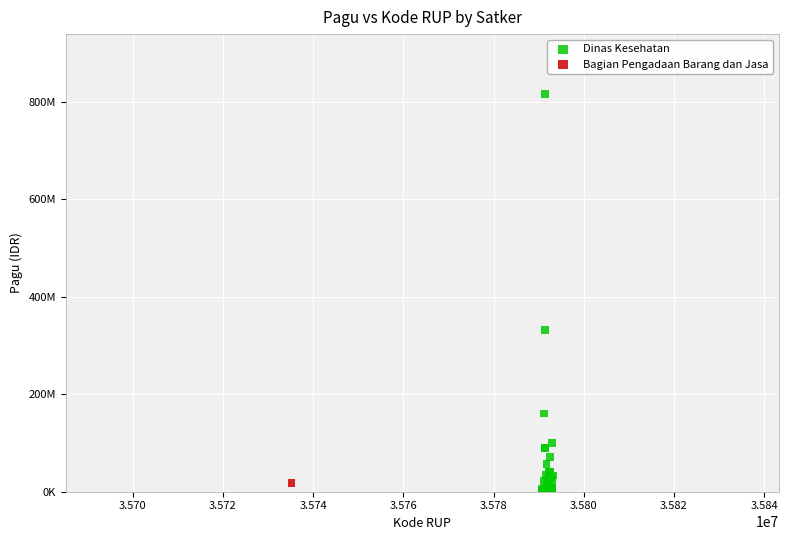

What are all the series names shown in the legend?

Dinas Kesehatan, Bagian Pengadaan Barang dan Jasa